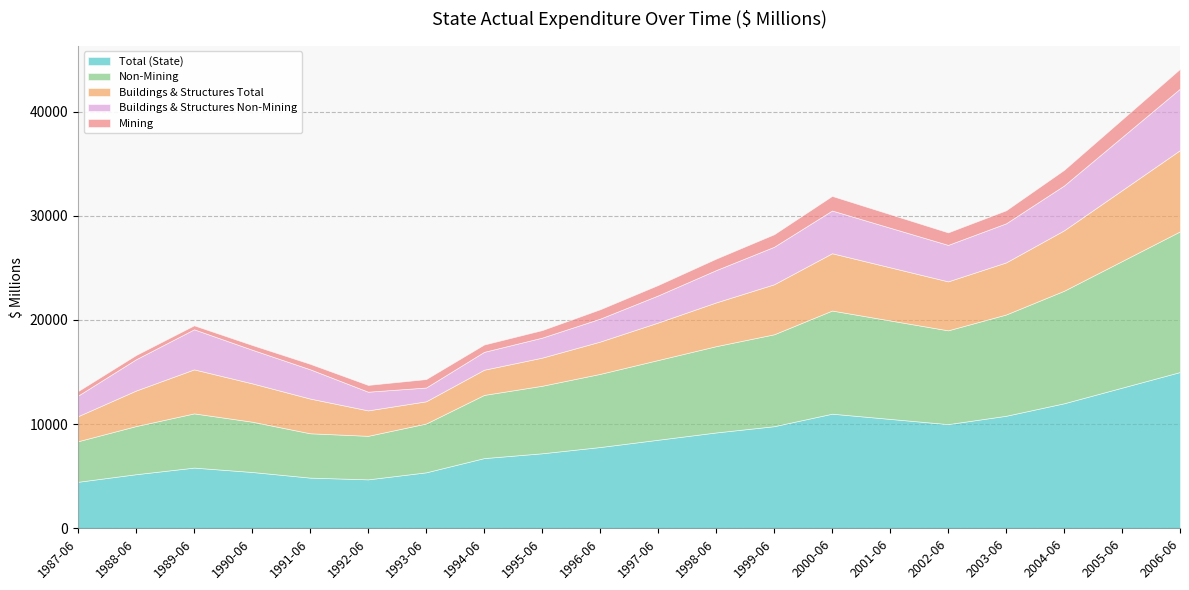

How many values in the Total (State) series exceed 8500?

9